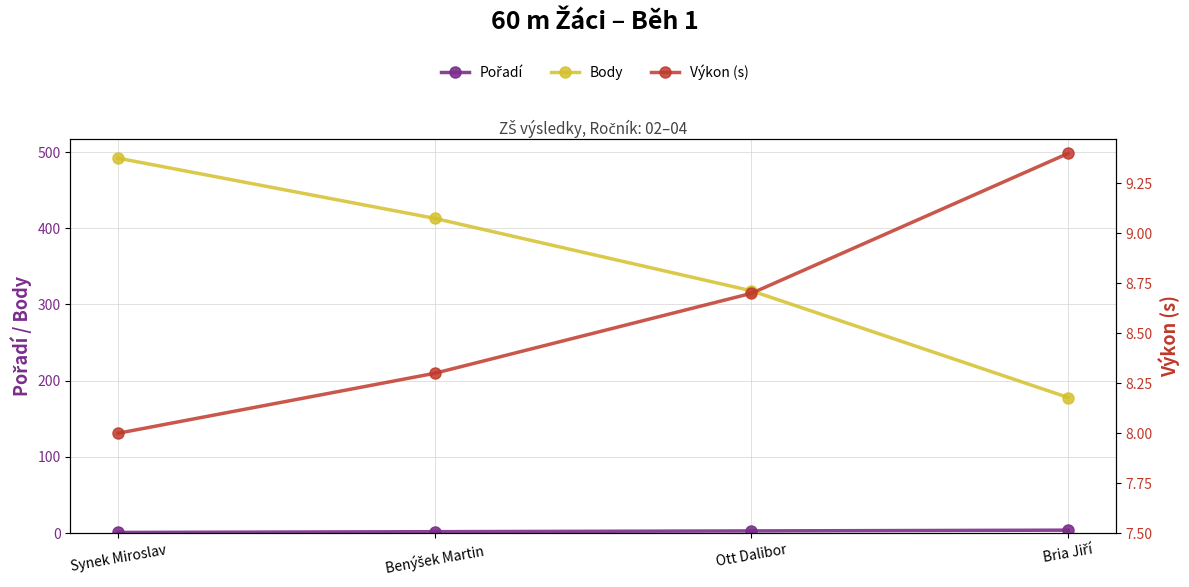

What is the average value of the Pořadí series?

2.5